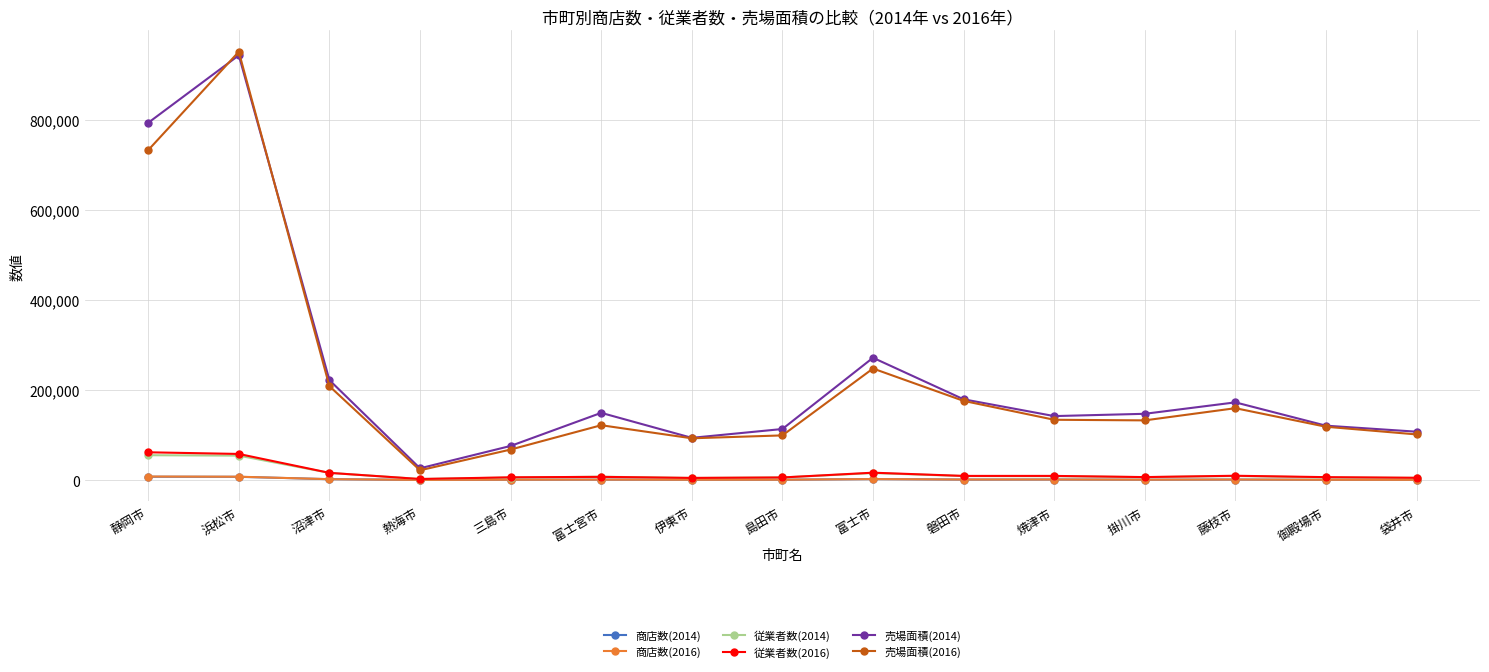

True or false: 商店数(2014) and 売場面積(2014) cross at least once.

False